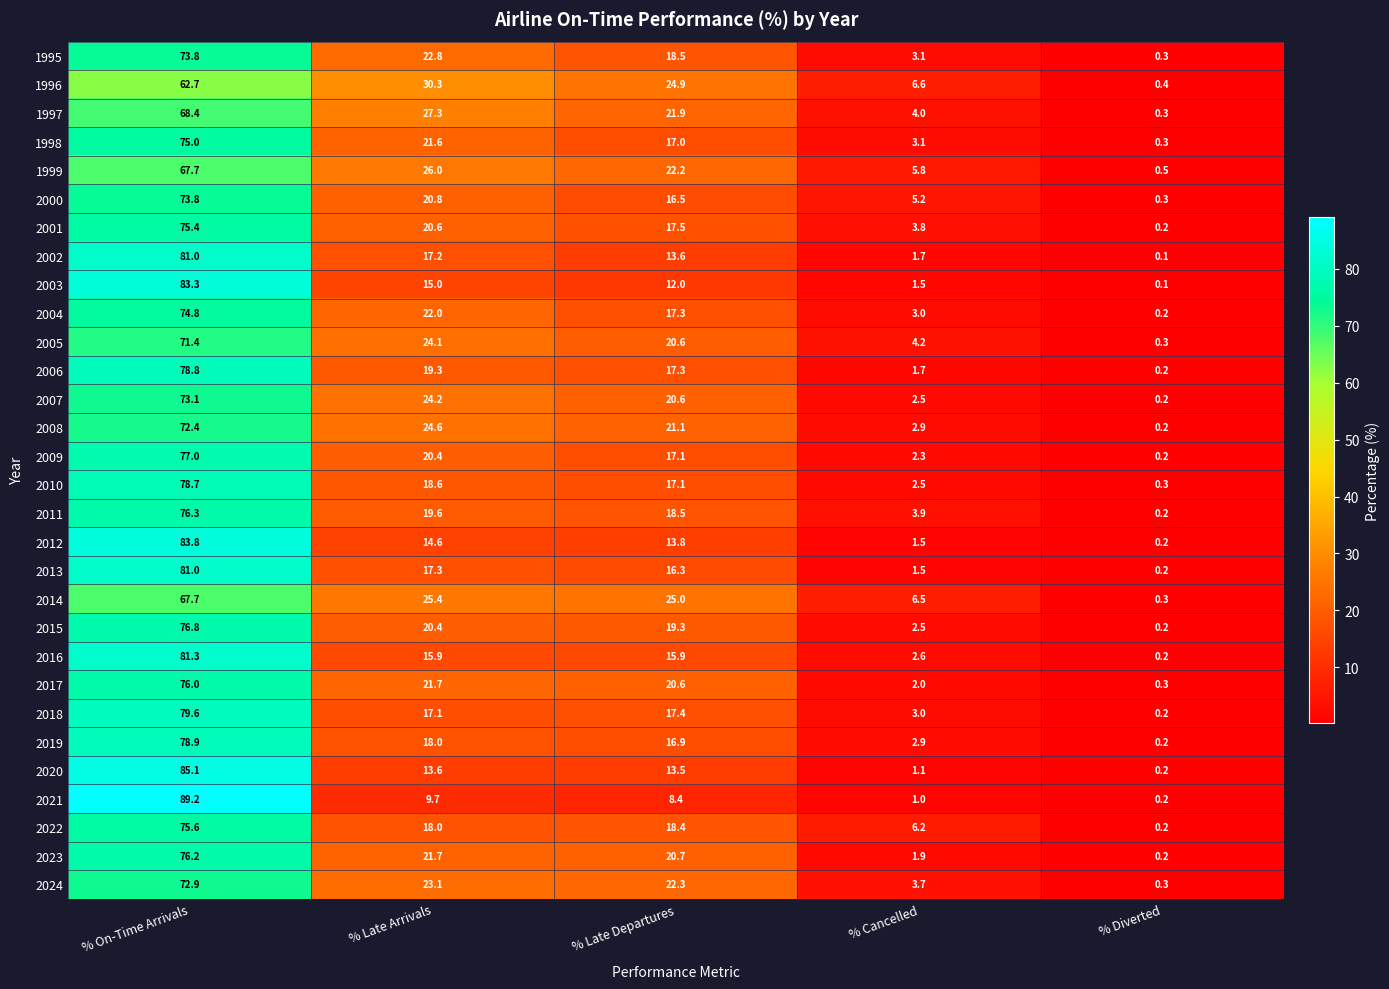

What is the total value across all series at % Cancelled?

94.2